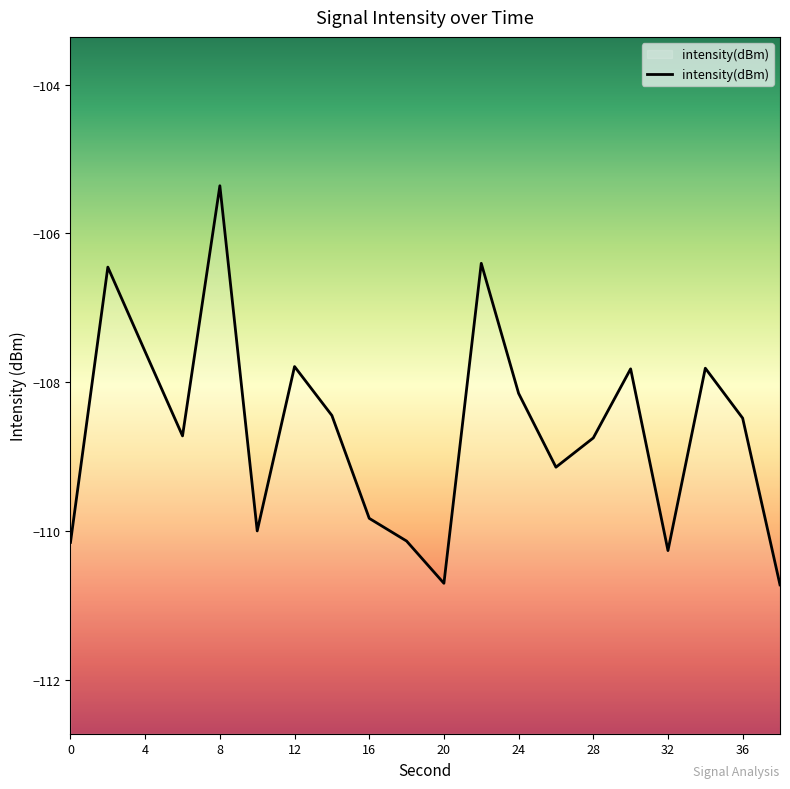

Reading right to left, list all the values displayed in this chart.

-110.7	-108.5	-107.8	-110.3	-107.8	-108.7	-109.1	-108.1	-106.4	-110.7	-110.1	-109.8	-108.4	-107.8	-110.0	-105.4	-108.7	-107.6	-106.5	-110.1